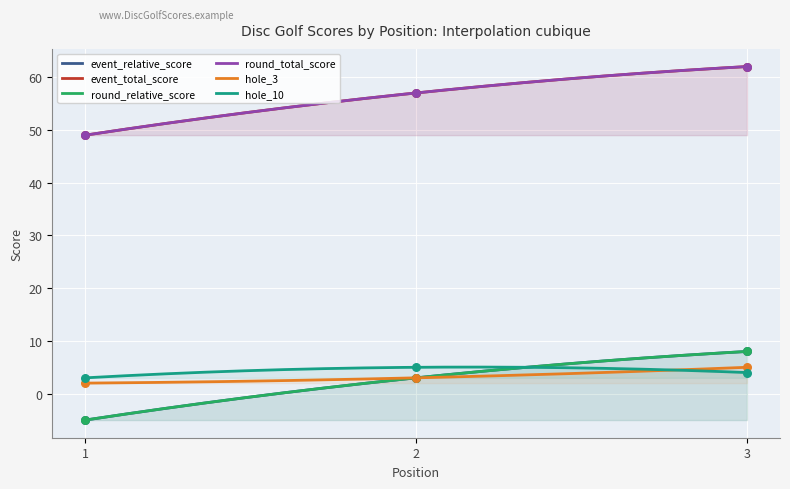

Which series has the widest spread of Y values?

event_relative_score